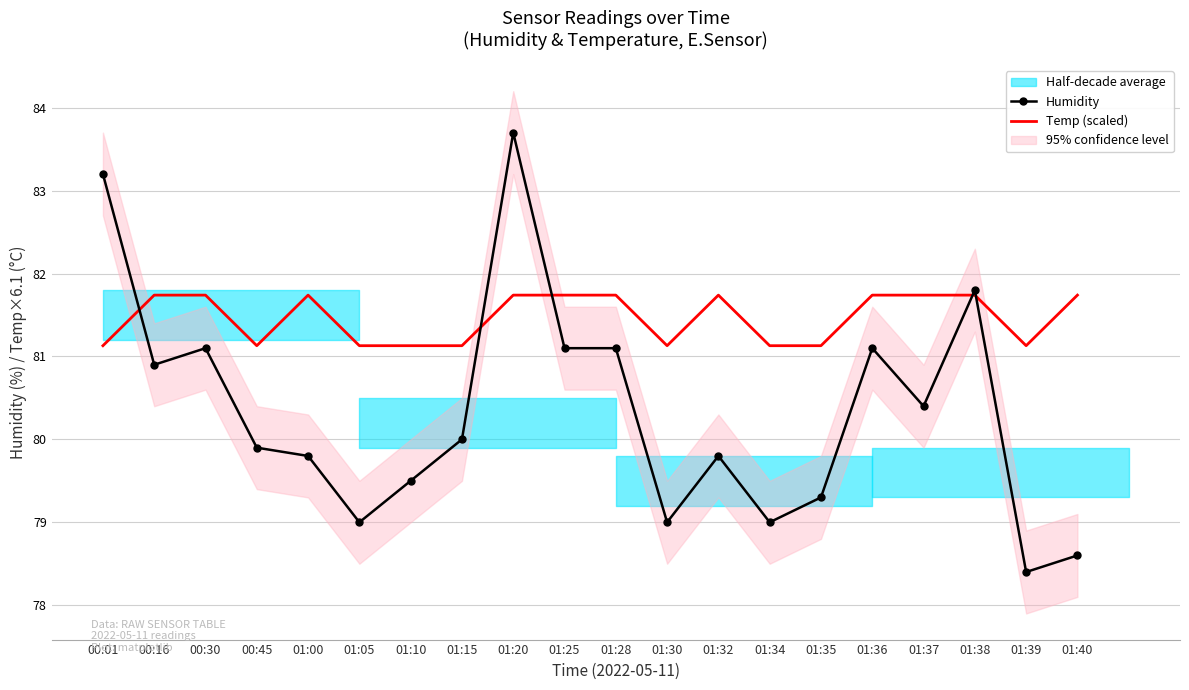

Between 01:15 and 00:30, which is larger?

00:30